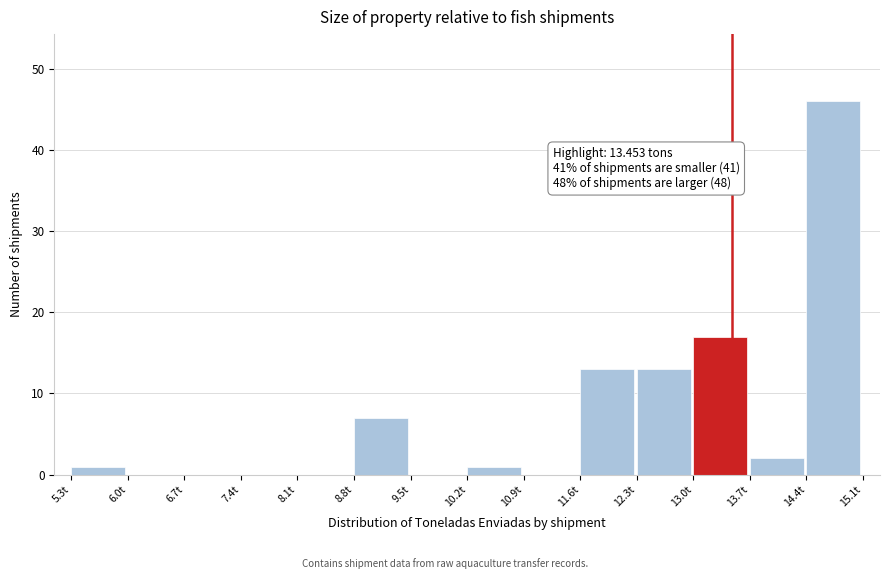

Which range on the x-axis has the tallest bar?

14.4 to 15.1